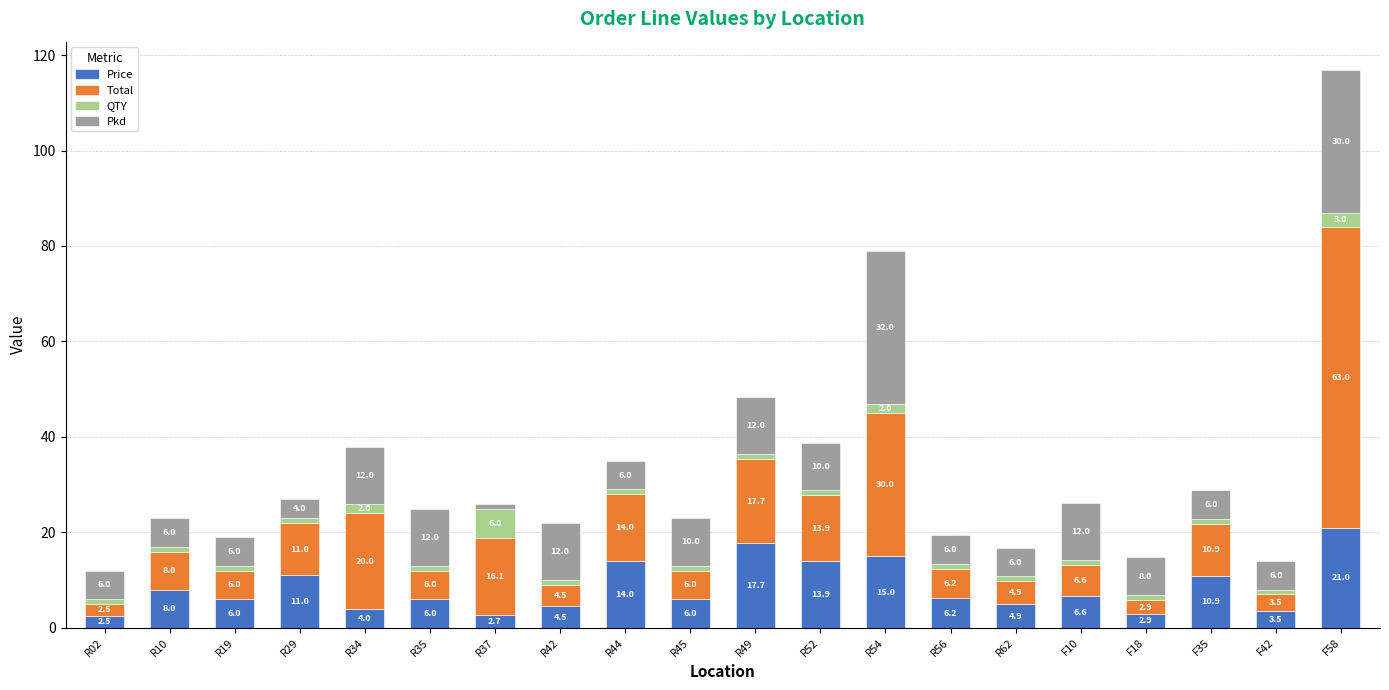

Are the bars grouped side by side (vs. stacked)?

No